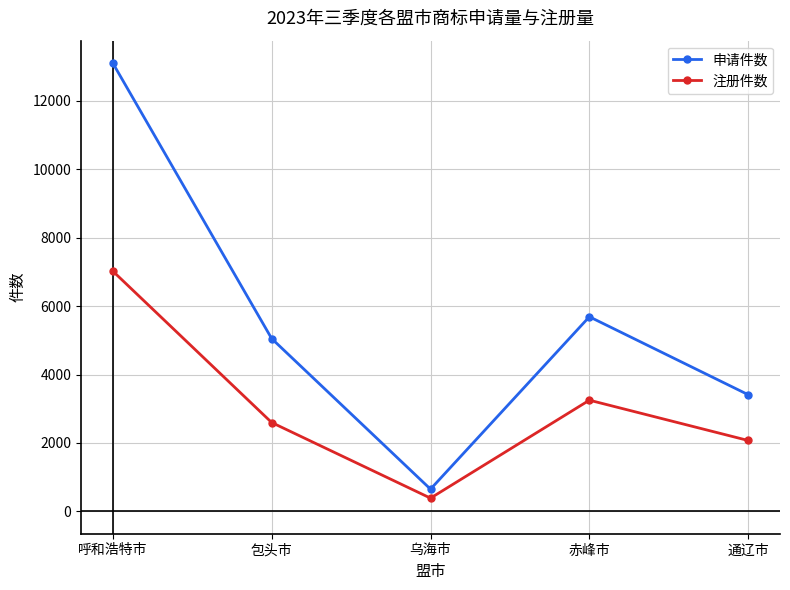

What are all the series names shown in the legend?

申请件数, 注册件数